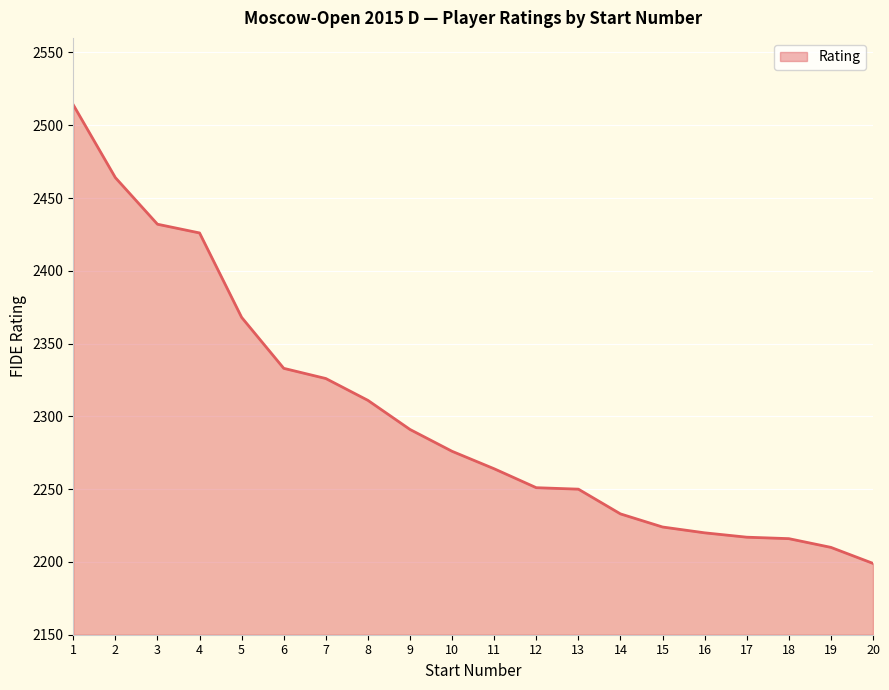

The chart shows a value of 1546 at 14. True or false?

False